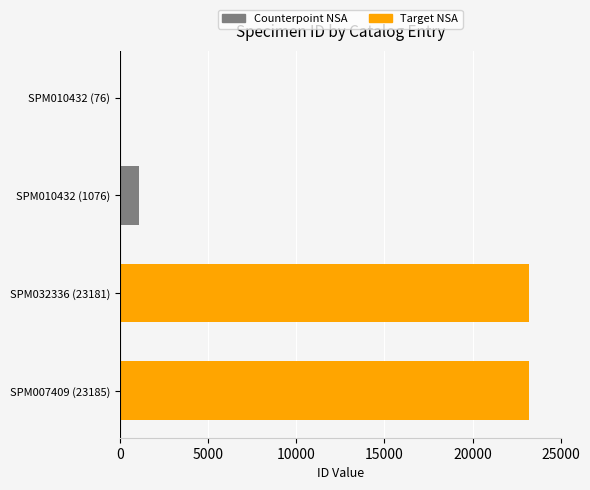

What is the difference between the values at SPM010432 (1076) and SPM032336 (23181)?

22105